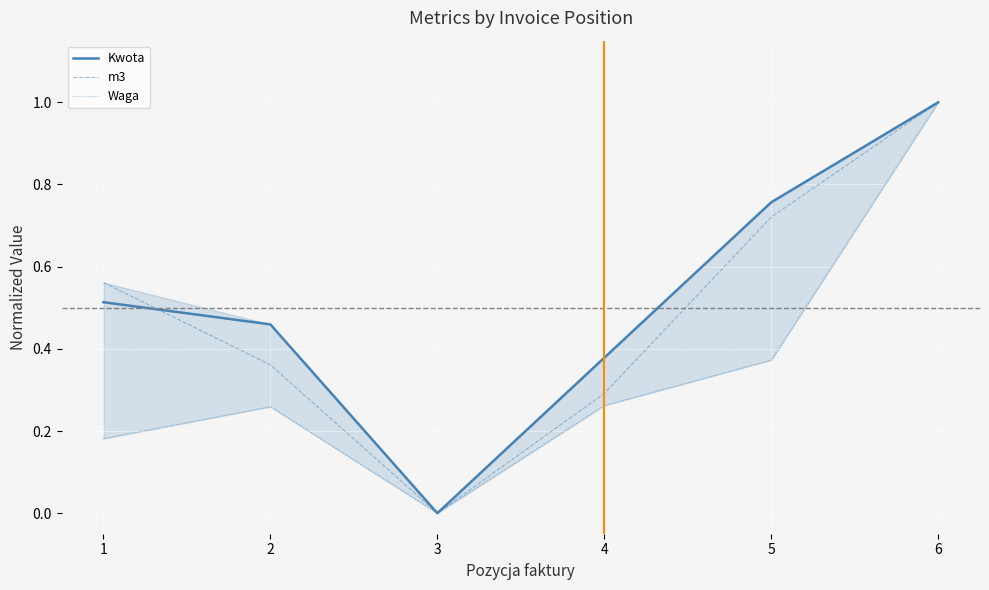

Rank the categories by m3 value from highest to lowest.

6, 5, 1, 2, 4, 3